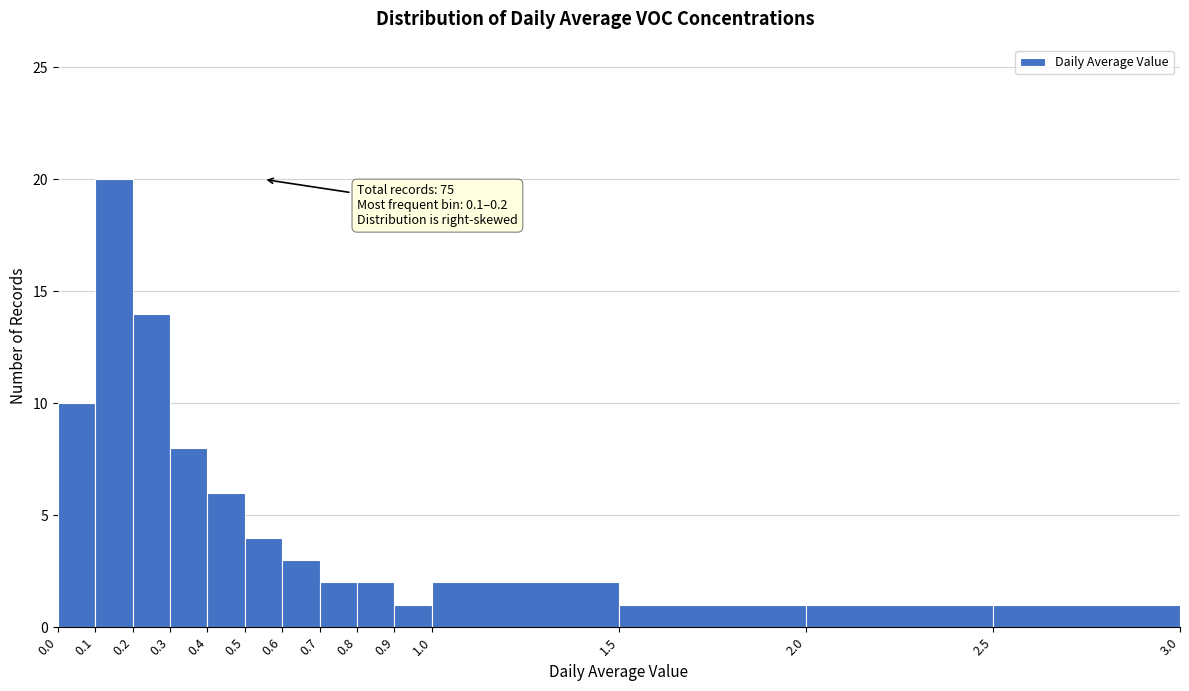

Over which range of the x-axis is the bar tallest?

0.1 to 0.2